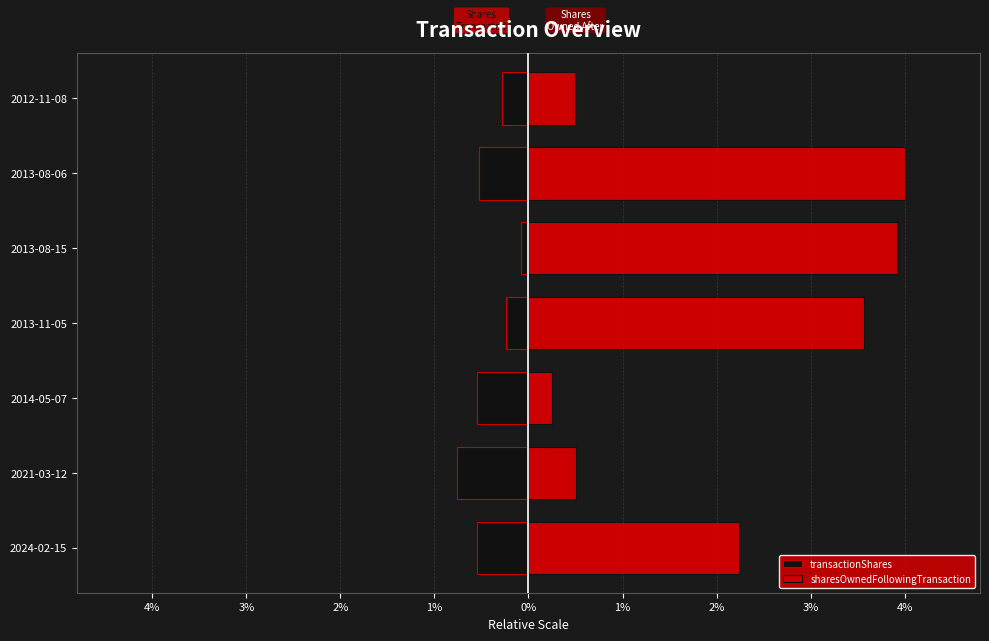

How many groups of bars are there?

7